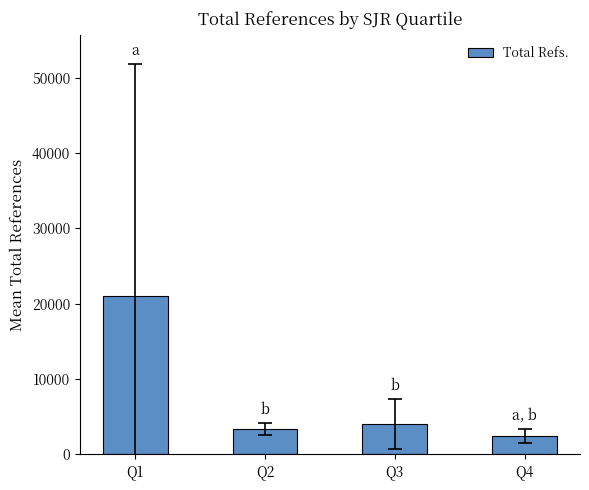

How many categories are shown in the chart?

4